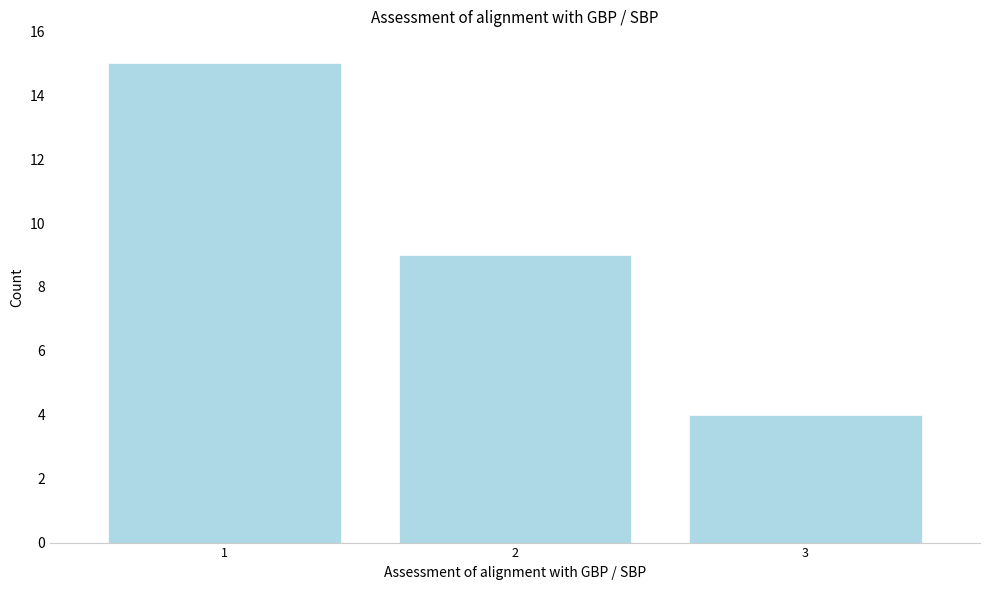

Reading left to right, list all the values displayed in this chart.

1=15	2=9	3=4